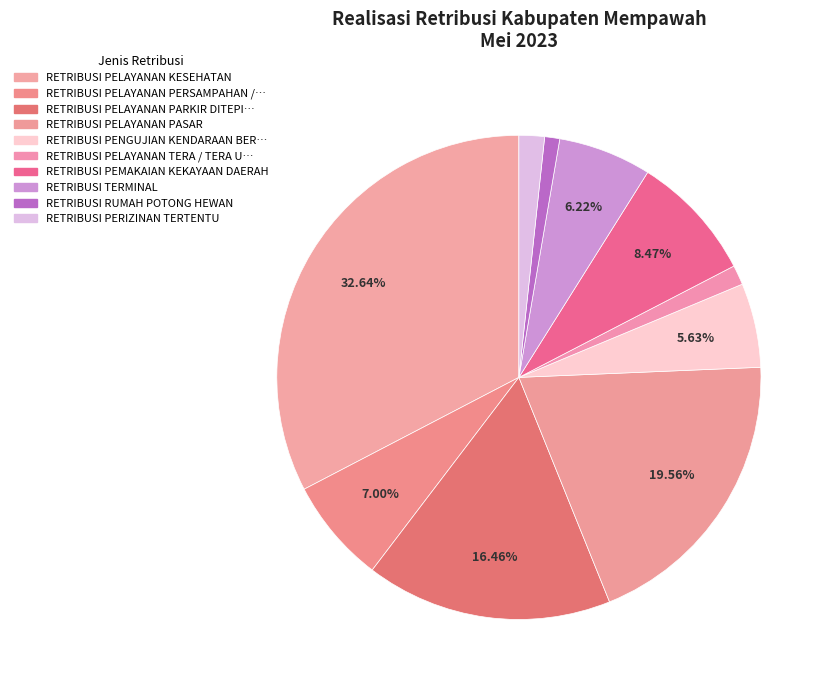

Is there a majority slice in this chart?

No